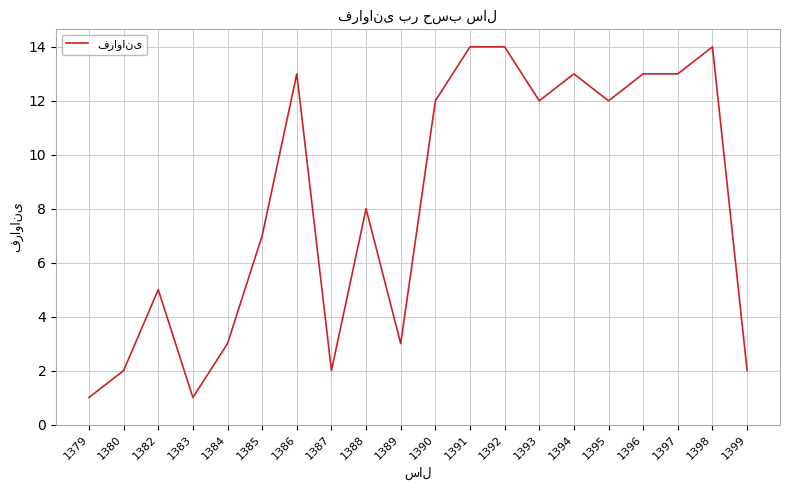

What is the change in value from 1382 to 1399?

-3